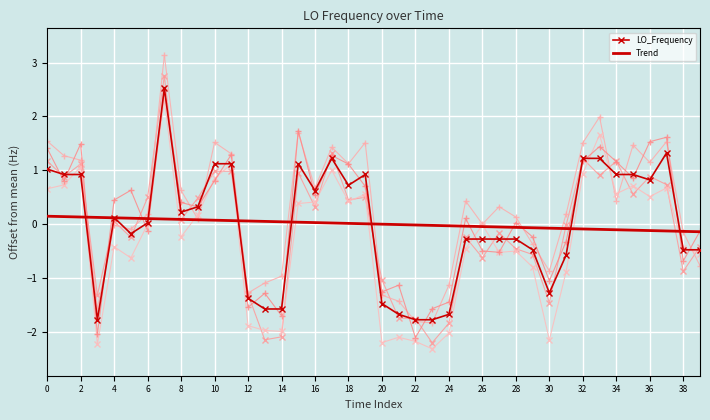

The value of LO_Frequency at 20 is -1.5. True or false?

True